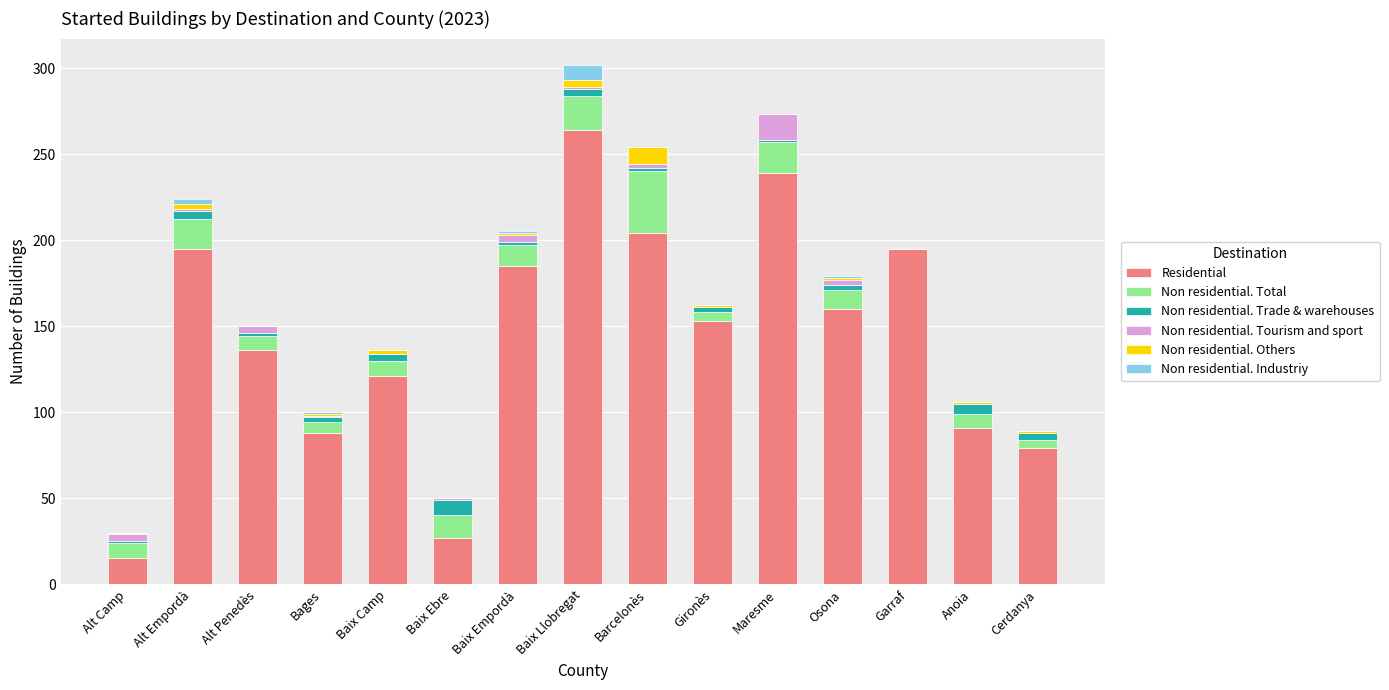

The Residential series shows 27 at Baix Ebre. True or false?

True